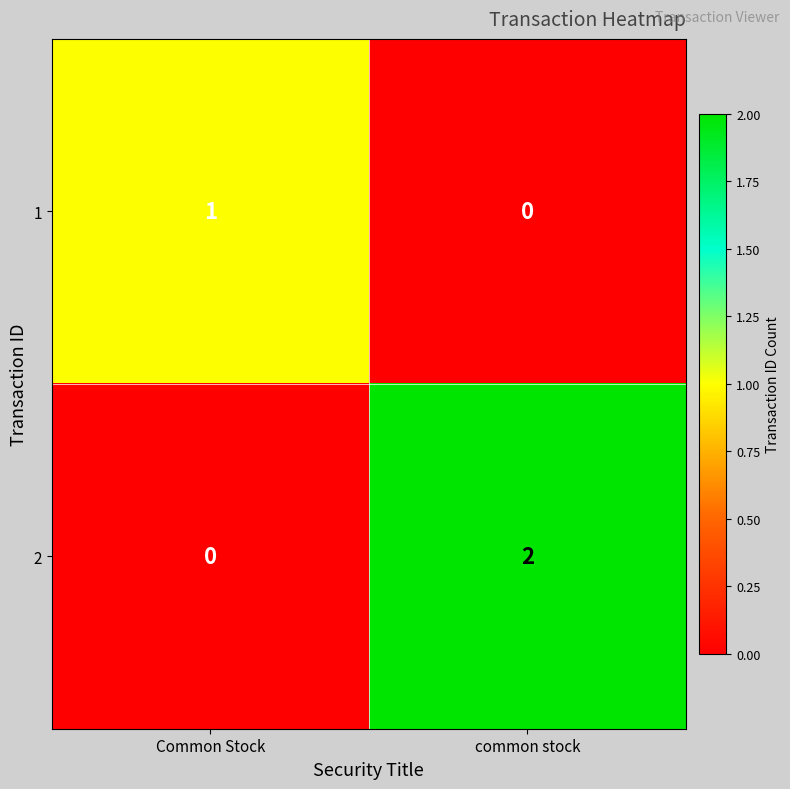

Between Common Stock and common stock, which series saw the biggest shift?

2